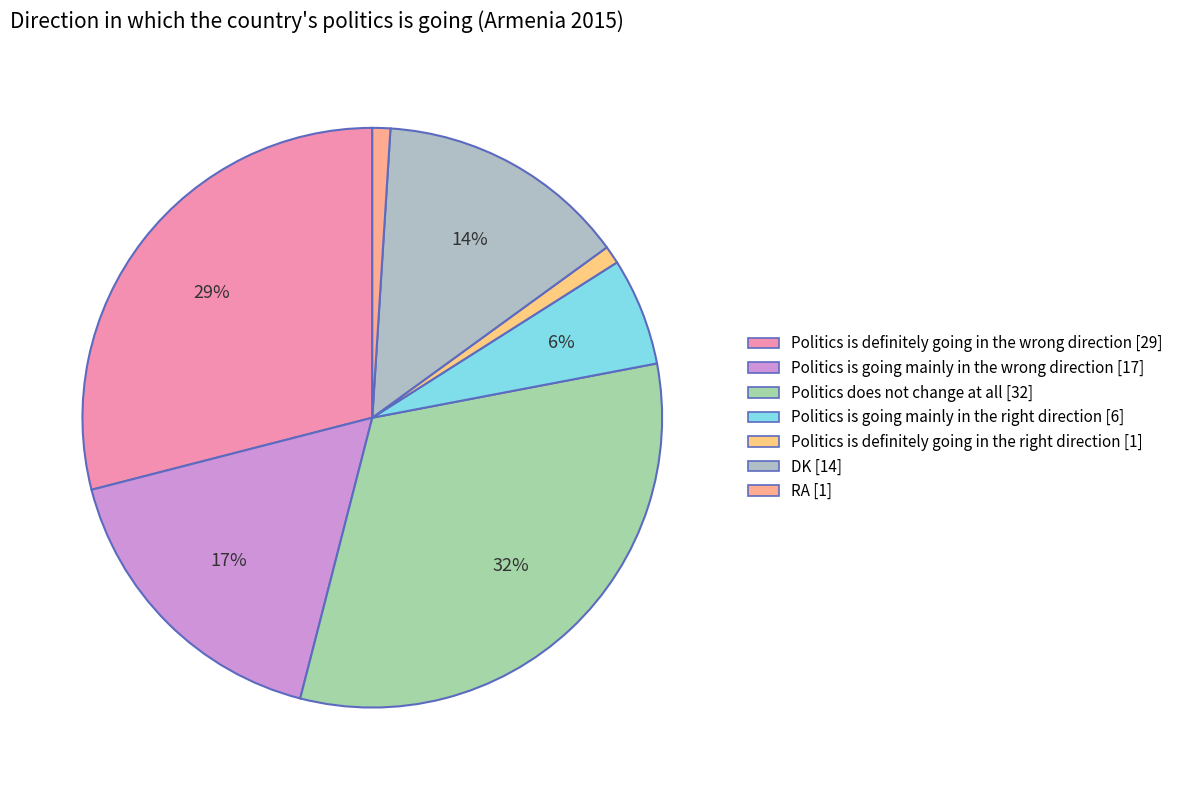

Which category has the smallest portion of the pie?

Politics is definitely going in the right direction